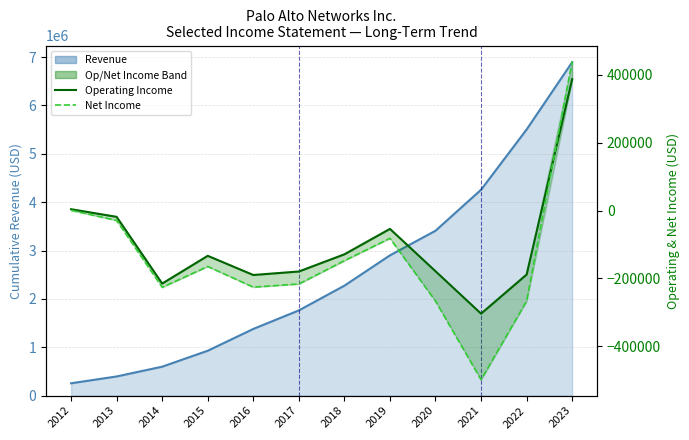

What is the minimum value shown in the chart?

-498900